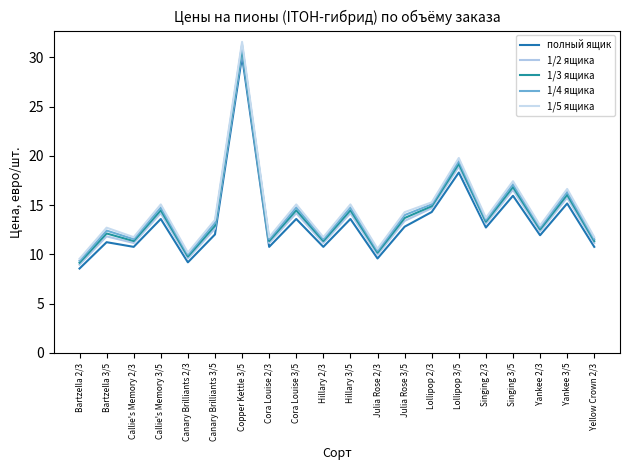

Rank the series by their maximum value, from lowest to highest.

полный ящик, 1/2 ящика, 1/3 ящика, 1/4 ящика, 1/5 ящика